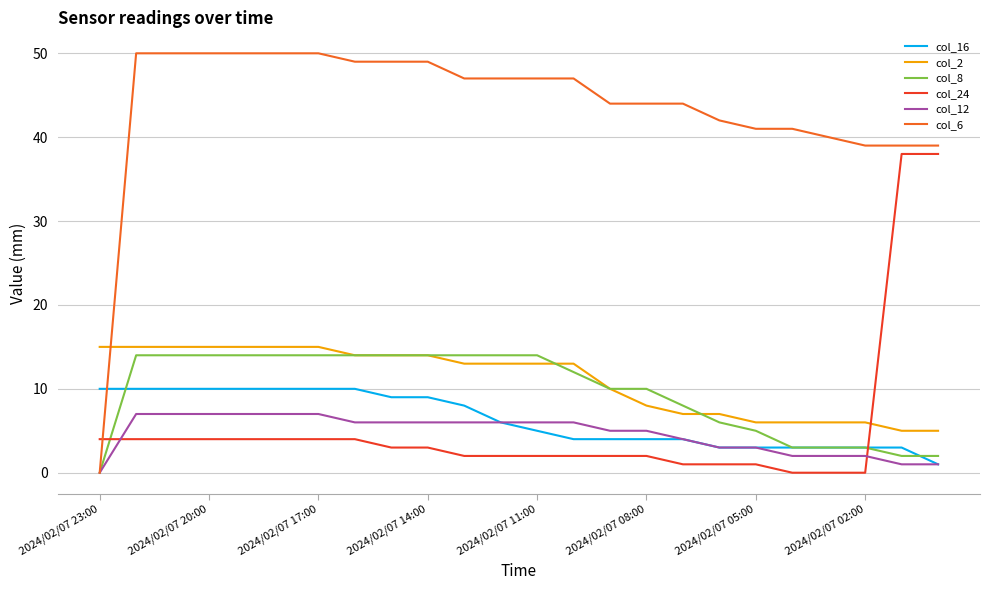

Which series has the largest total across all categories?

col_6